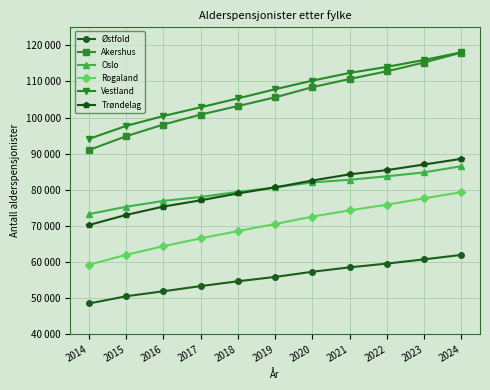

True or false: Rogaland and Østfold intersect in this chart.

False